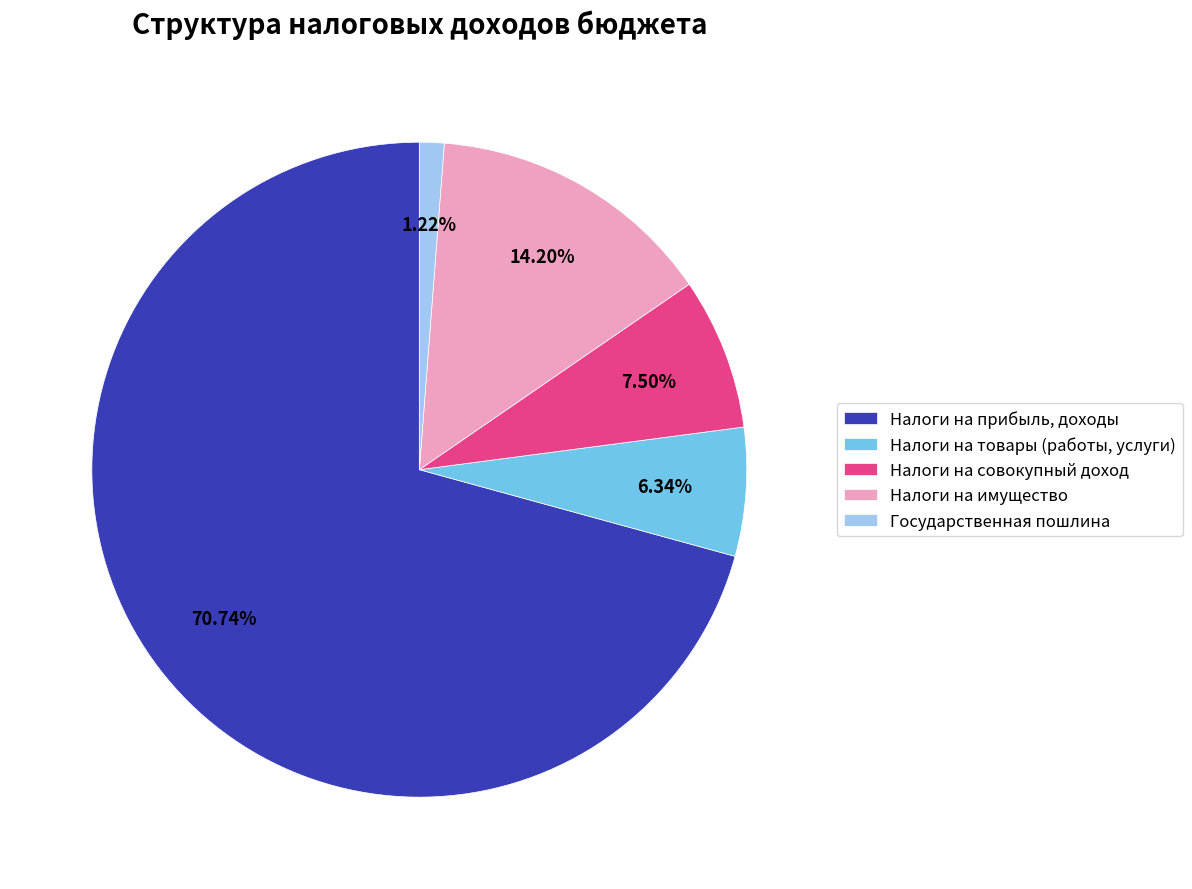

Which category has the smallest portion of the pie?

Государственная пошлина